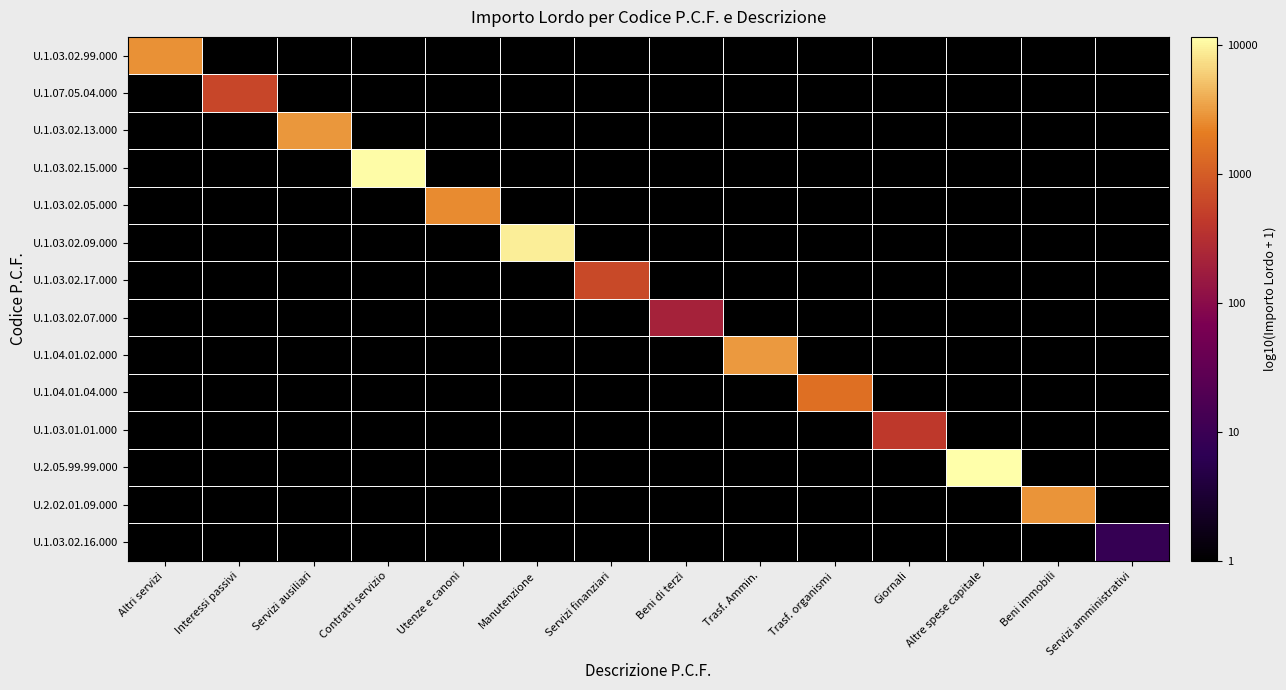

At Altri servizi, list the series in order from smallest to largest.

U.1.07.05.04.000, U.1.03.02.13.000, U.1.03.02.15.000, U.1.03.02.05.000, U.1.03.02.09.000, U.1.03.02.17.000, U.1.03.02.07.000, U.1.04.01.02.000, U.1.04.01.04.000, U.1.03.01.01.000, U.2.05.99.99.000, U.2.02.01.09.000, U.1.03.02.16.000, U.1.03.02.99.000